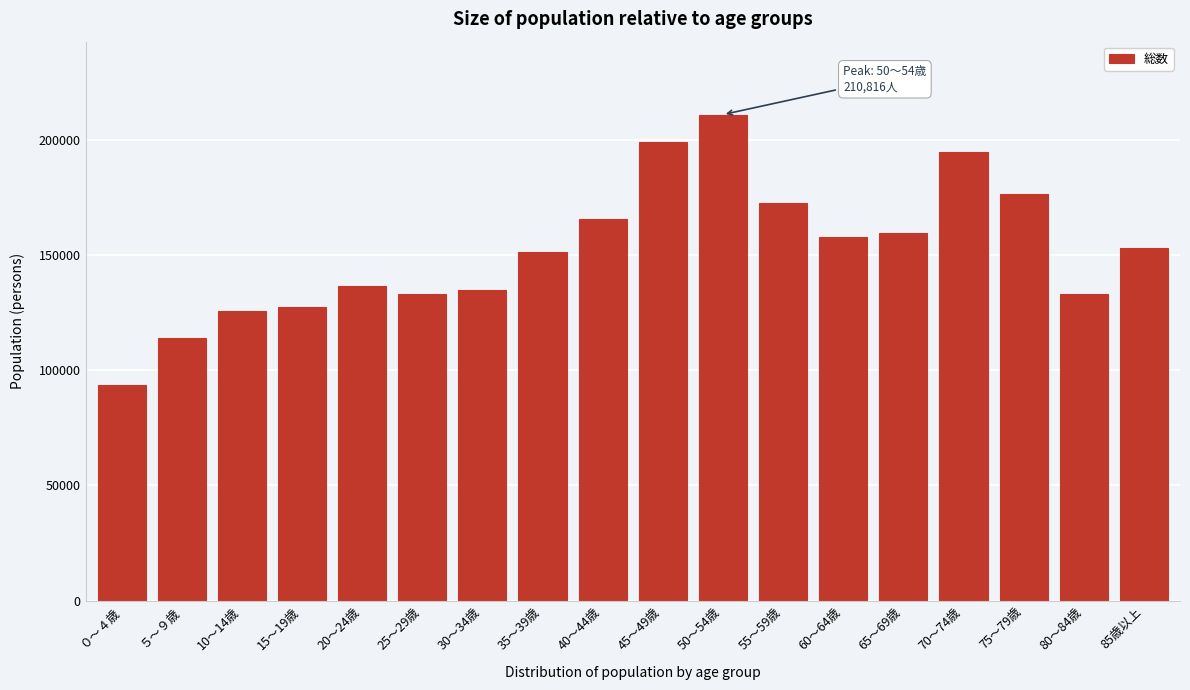

Read the value at 85歳以上.

152853.9